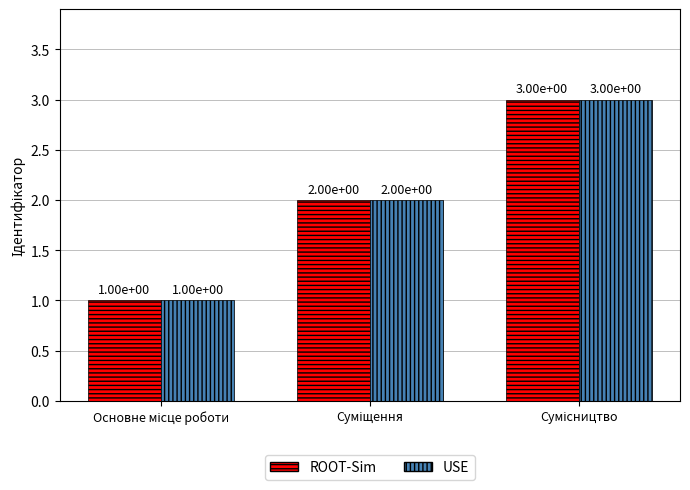

What is the sum of all USE values?

6